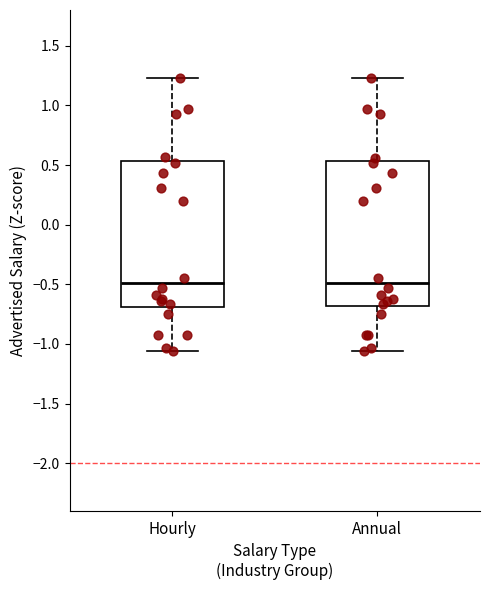

Reading left to right, read every box against the y-axis: the position of its median line, the range the box covers, and the ends of its whiskers. The values are not printed on the chart, so give them approximately, as read against the axis.

Hourly: median -0.50, box -0.70 to 0.55, whiskers -1.05 to 1.25
Annual: median -0.50, box -0.70 to 0.55, whiskers -1.05 to 1.25